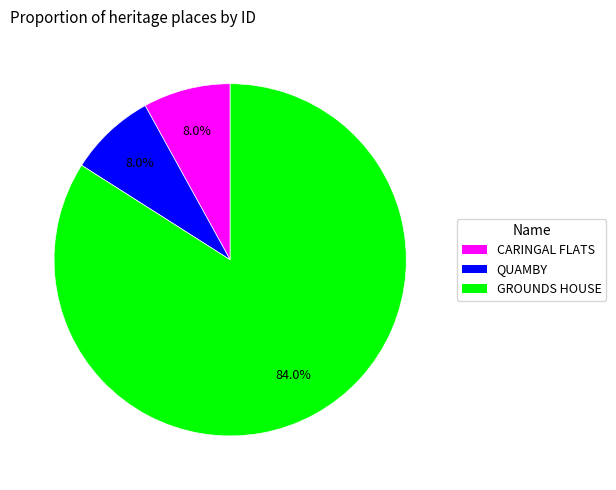

Which has a higher value, QUAMBY or GROUNDS HOUSE?

GROUNDS HOUSE